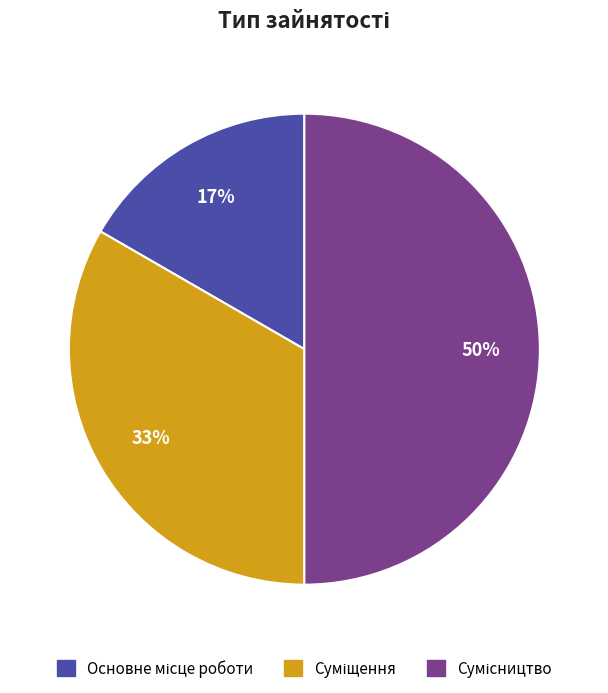

To the nearest percent, what is the difference between the largest and smallest slice percentages?

33%